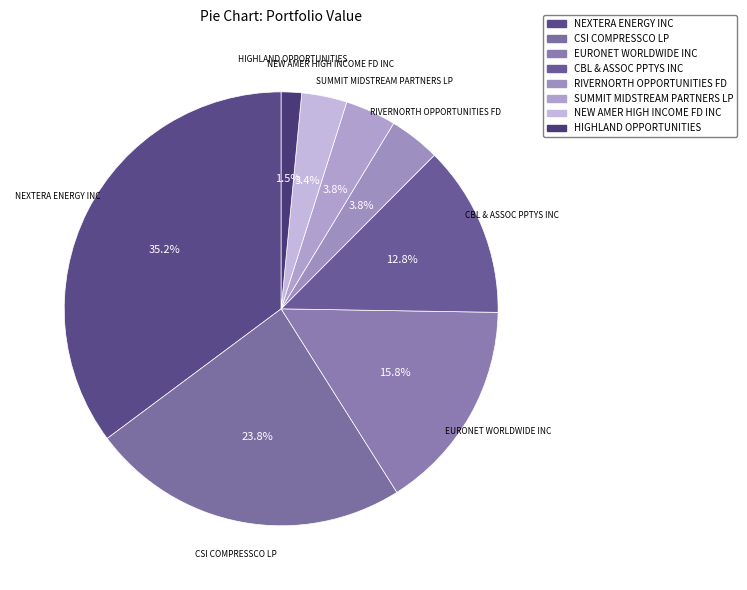

Between RIVERNORTH OPPORTUNITIES FD and CBL & ASSOC PPTYS INC, which is larger?

CBL & ASSOC PPTYS INC